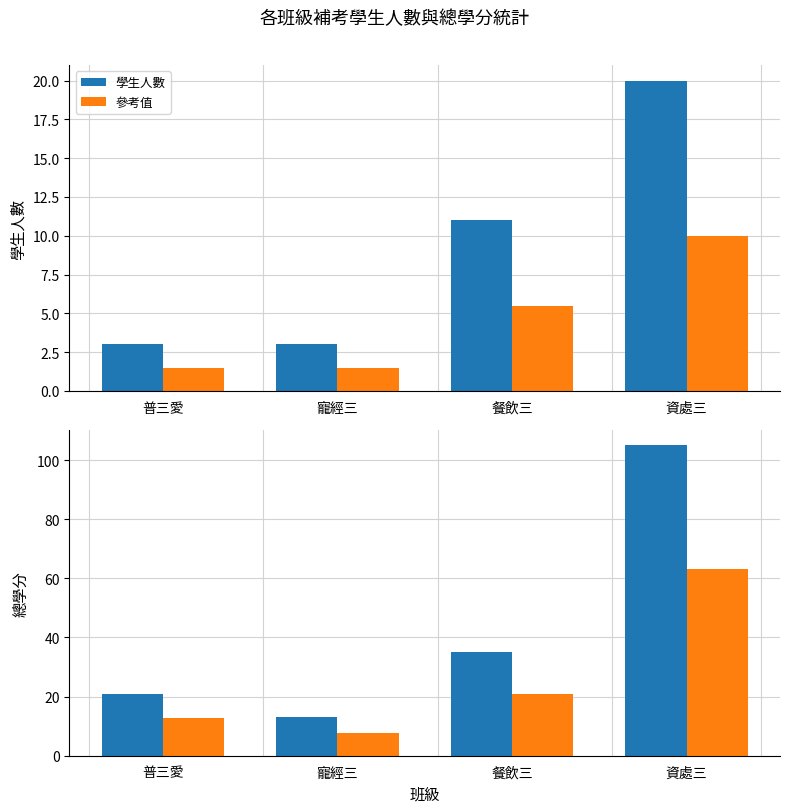

Count the 學生人數 values in the range 3 to 20.

4